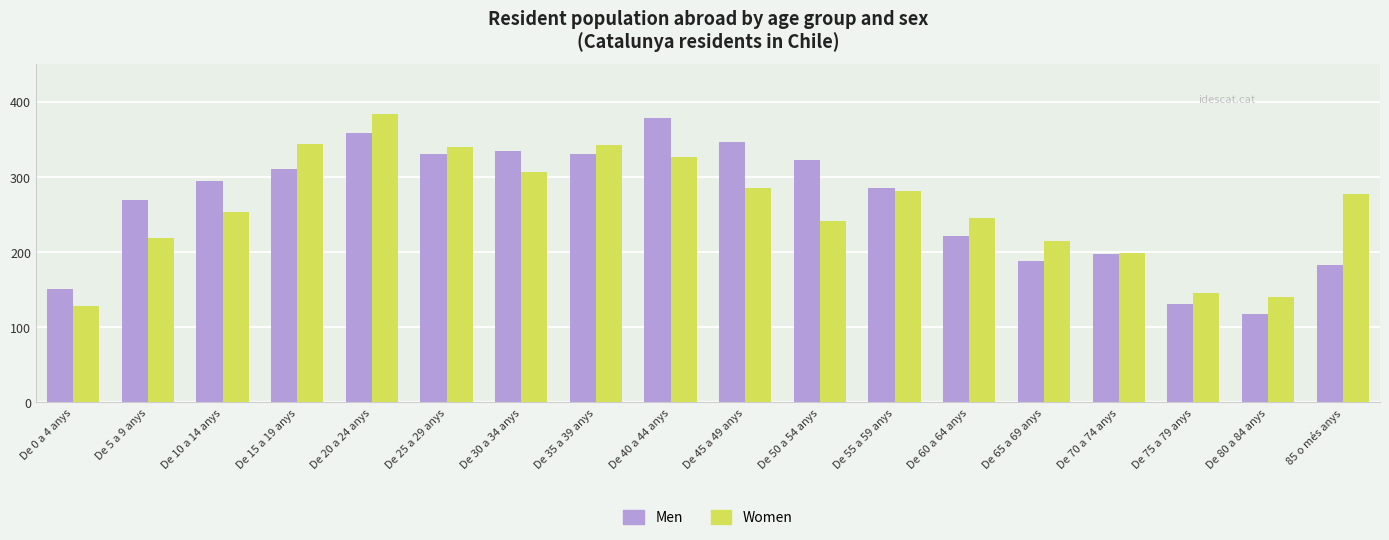

Which category has the highest value in the Men series?

De 40 a 44 anys